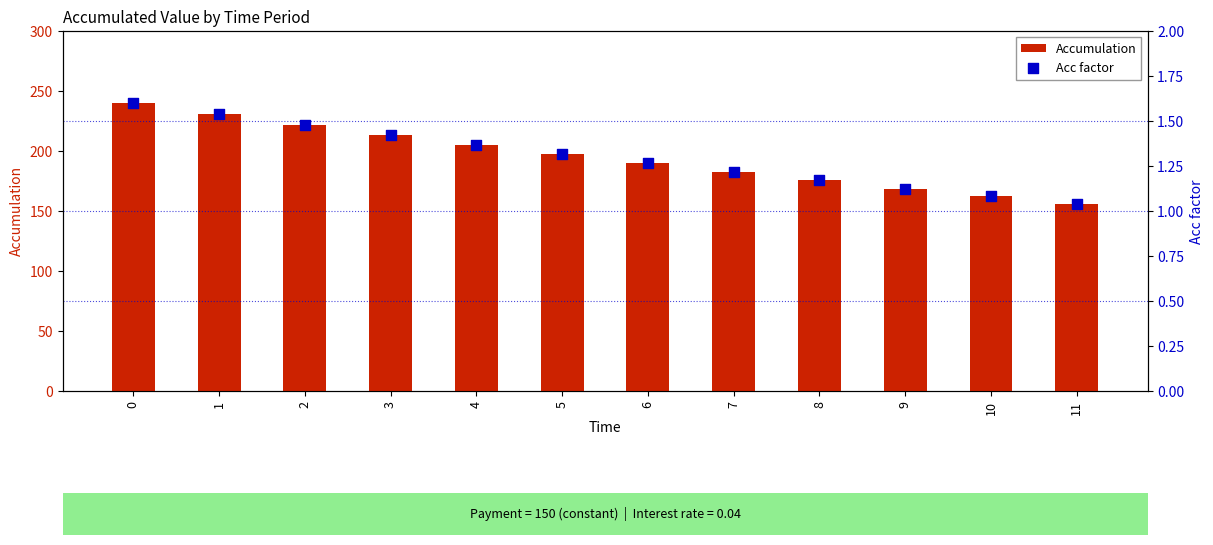

Is the value of Acc factor at 8 greater than the value of Accumulation at 9?

No